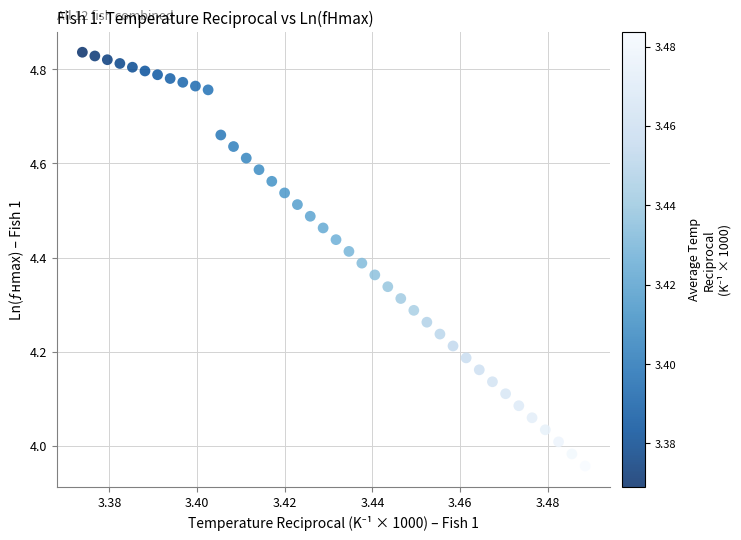

How many data points are displayed?

40